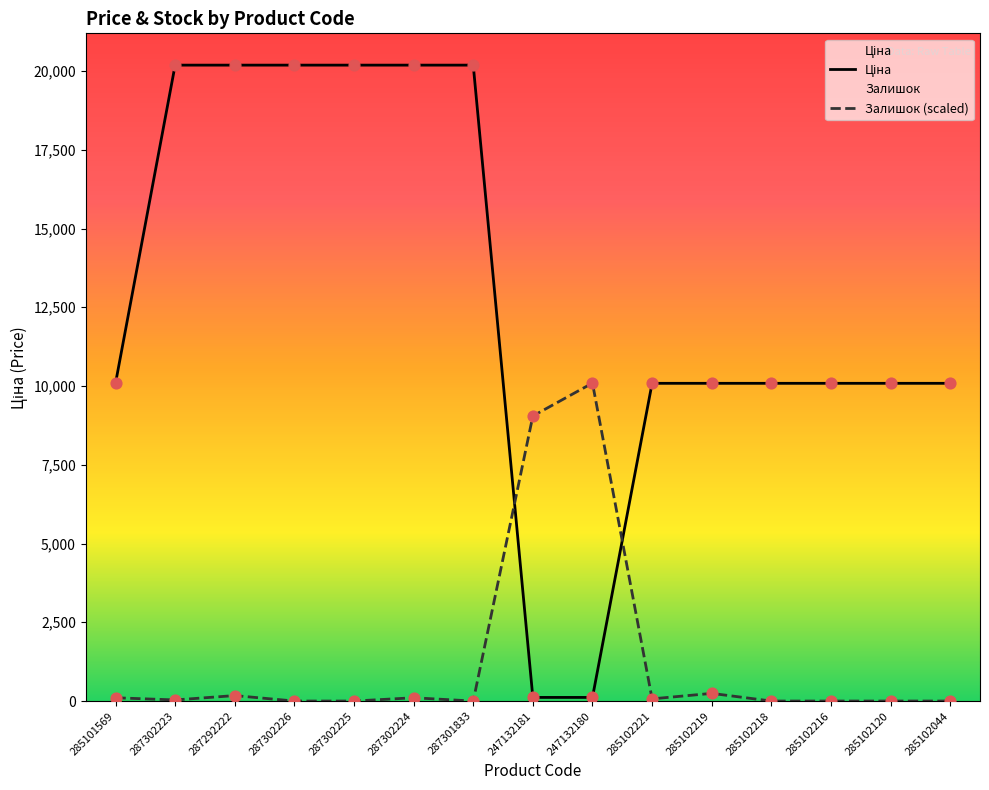

Which series contains the highest Y value?

Ціна